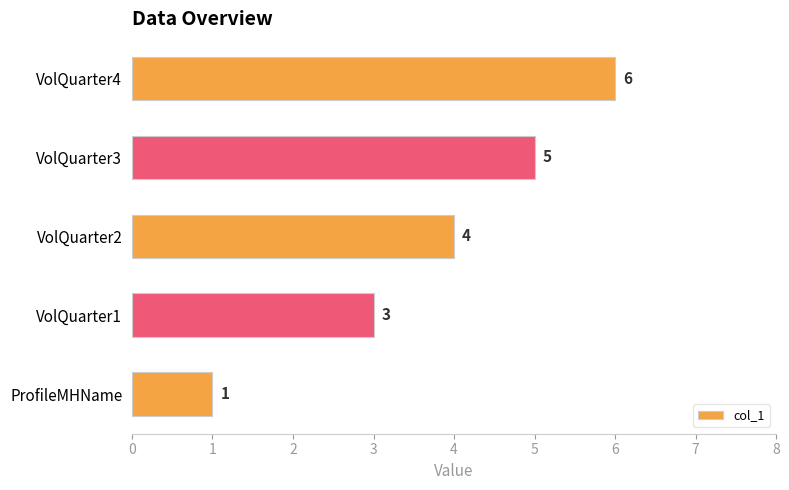

How many data points are less than 4?

2